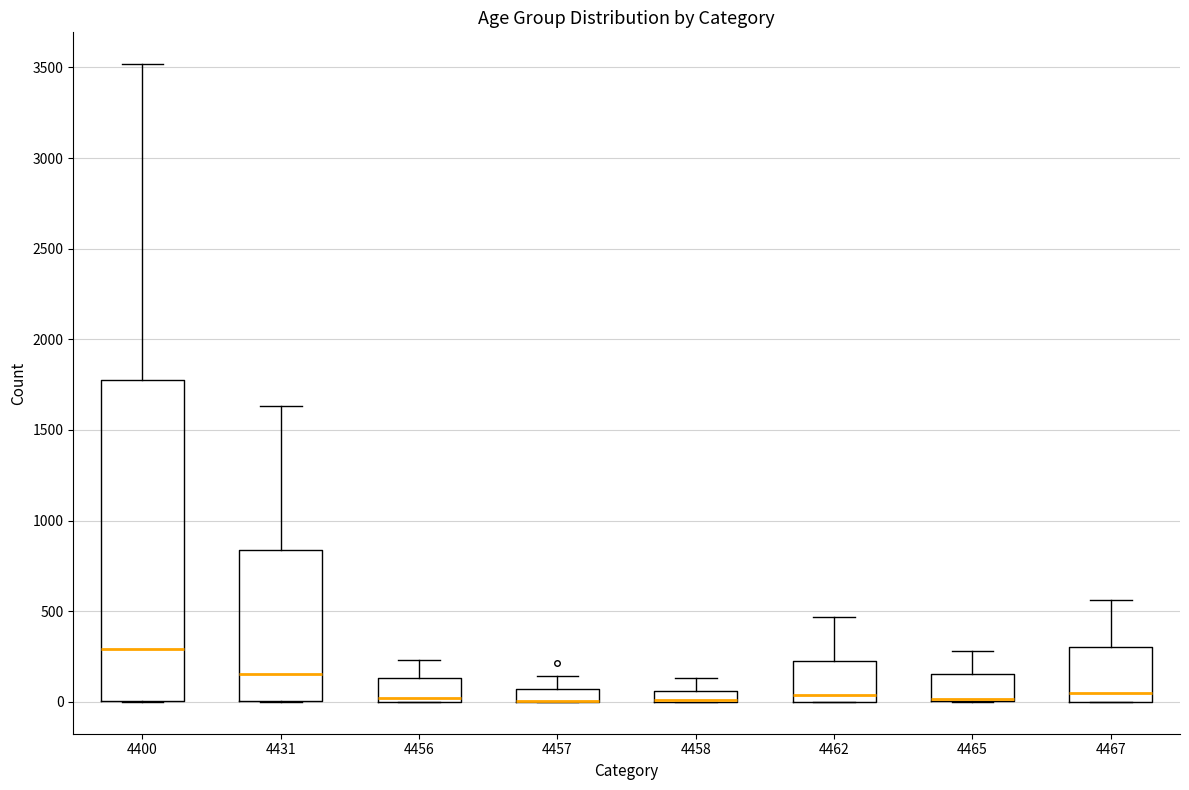

Where does the upper whisker of the box at x = 4467 end on the y-axis? The values are not printed on the chart, so give them approximately, as read against the axis.

550